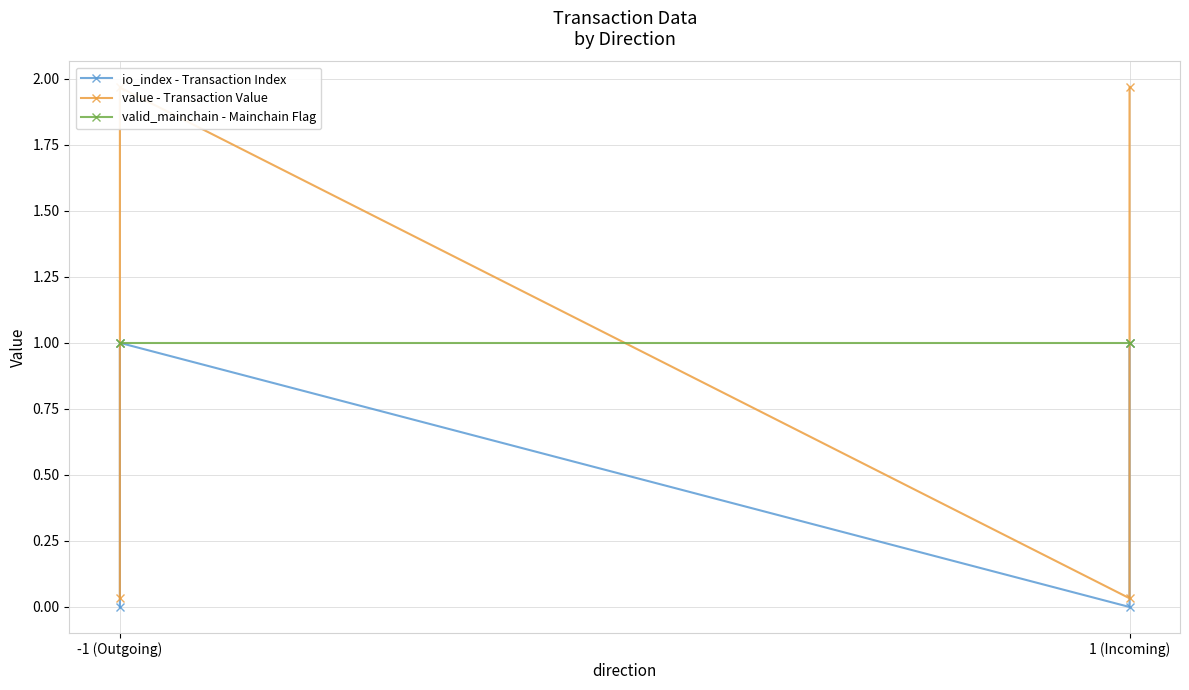

In io_index - Transaction Index, how many points are higher than both neighbors (excluding endpoints)?

1